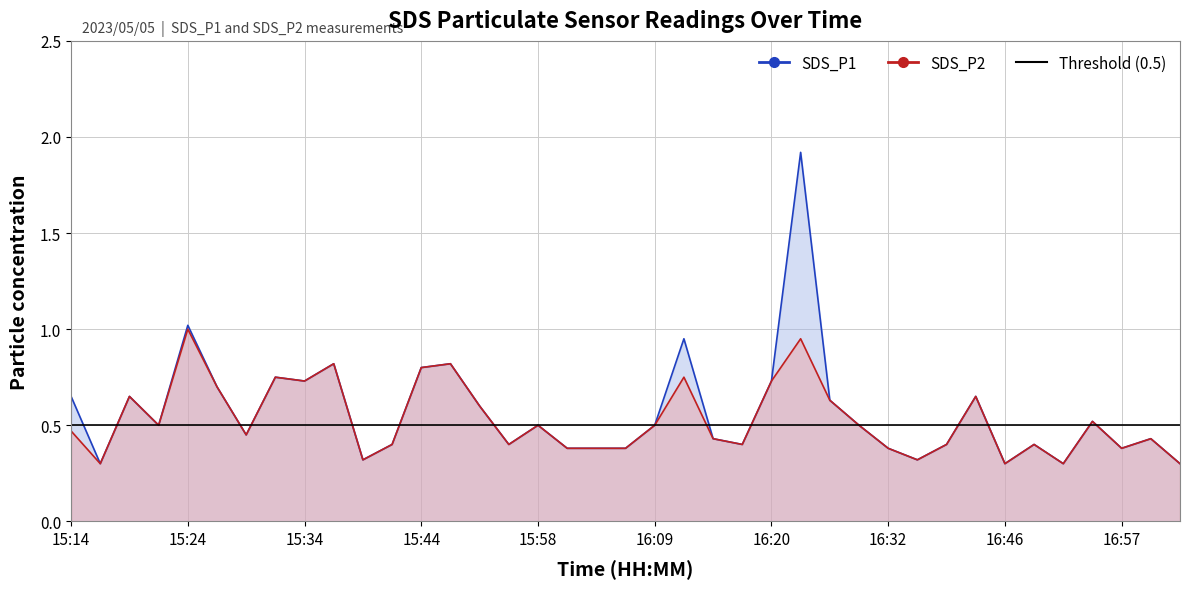

What is the approximate value of SDS_P1 at 15:24?

1.0